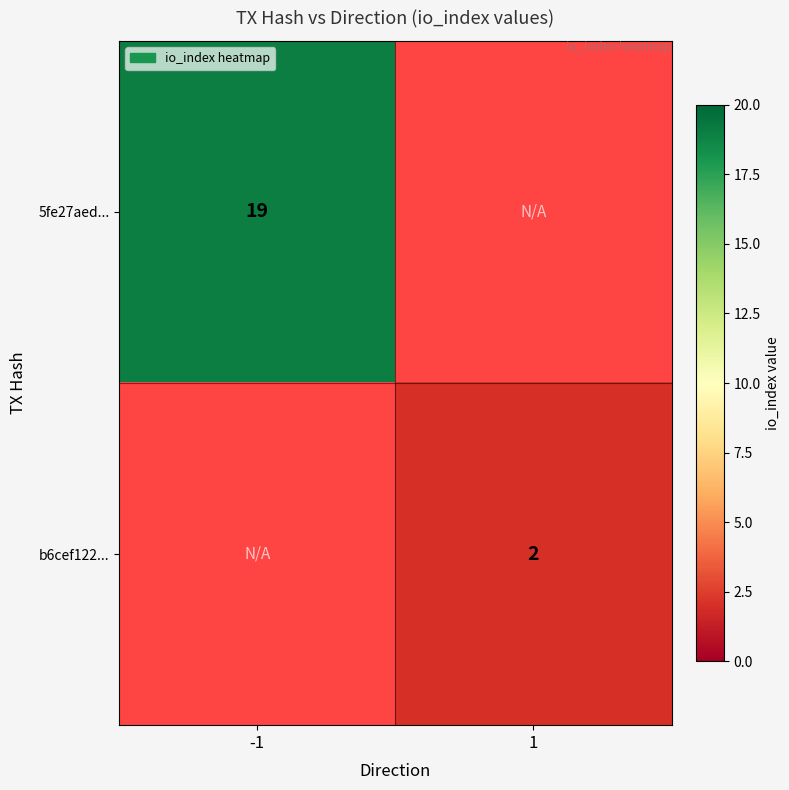

True or false: 5fe27aed... has a value of 19 at -1.

True